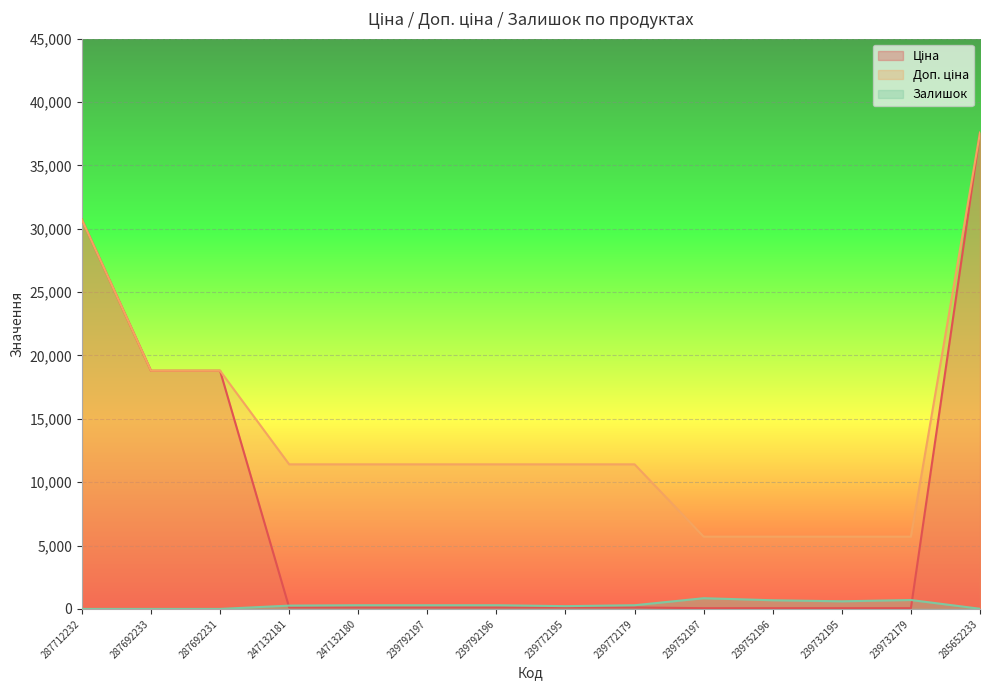

Rank the series by their maximum value, from lowest to highest.

Залишок, Ціна, Доп. ціна